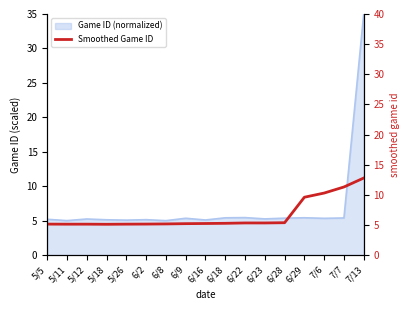

Rank the categories by value from lowest to highest.

5/18, 5/11, 5/12, 5/26, 5/5, 6/2, 6/8, 6/9, 6/16, 6/18, 6/23, 6/22, 6/28, 6/29, 7/6, 7/7, 7/13